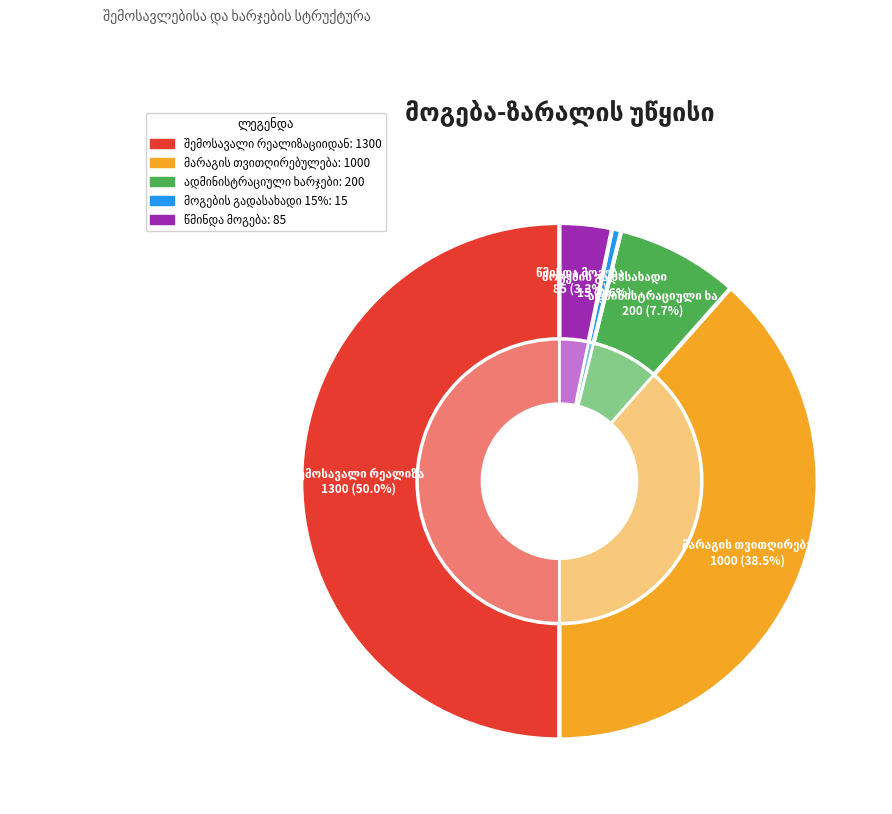

Is there a majority slice in this chart?

No